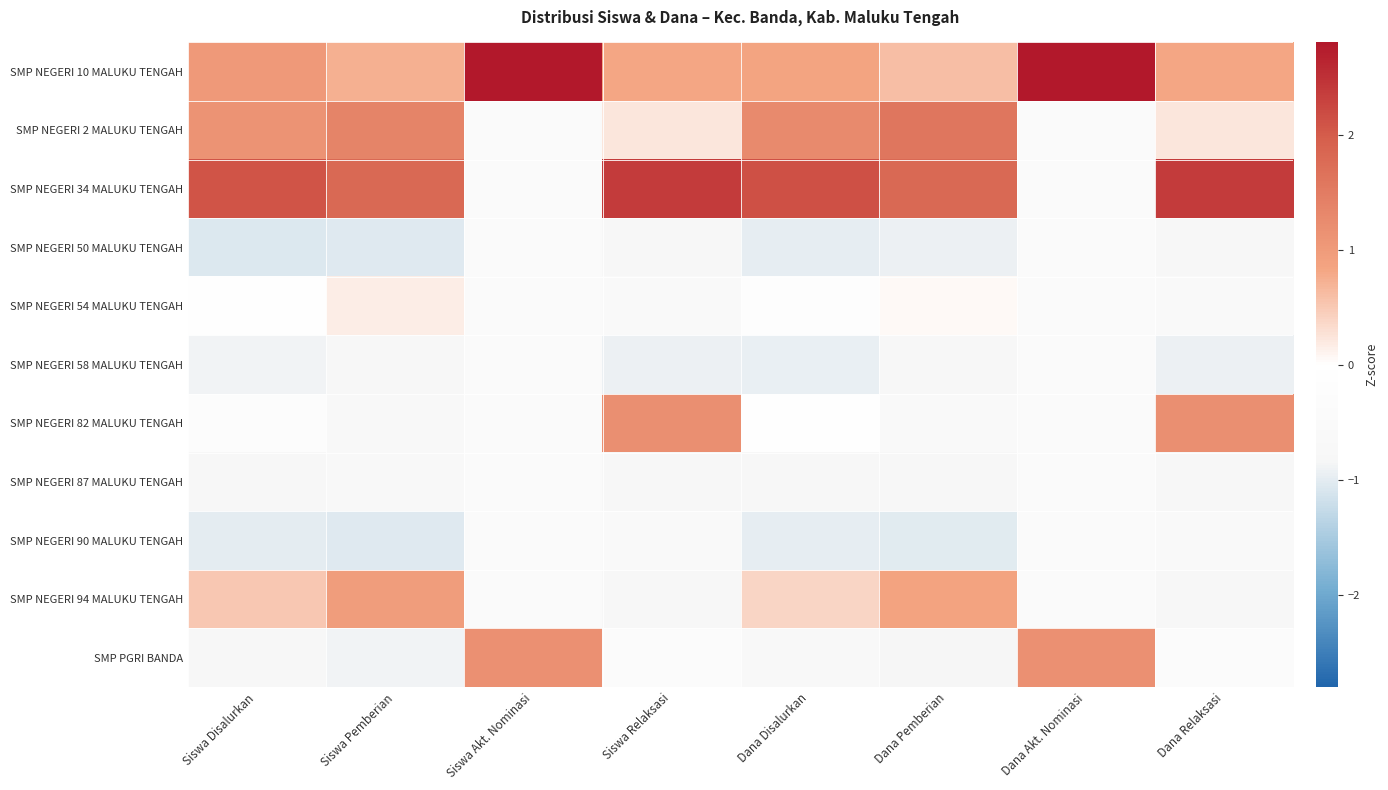

What is the difference between the highest and lowest values at Dana Relaksasi?

3.3